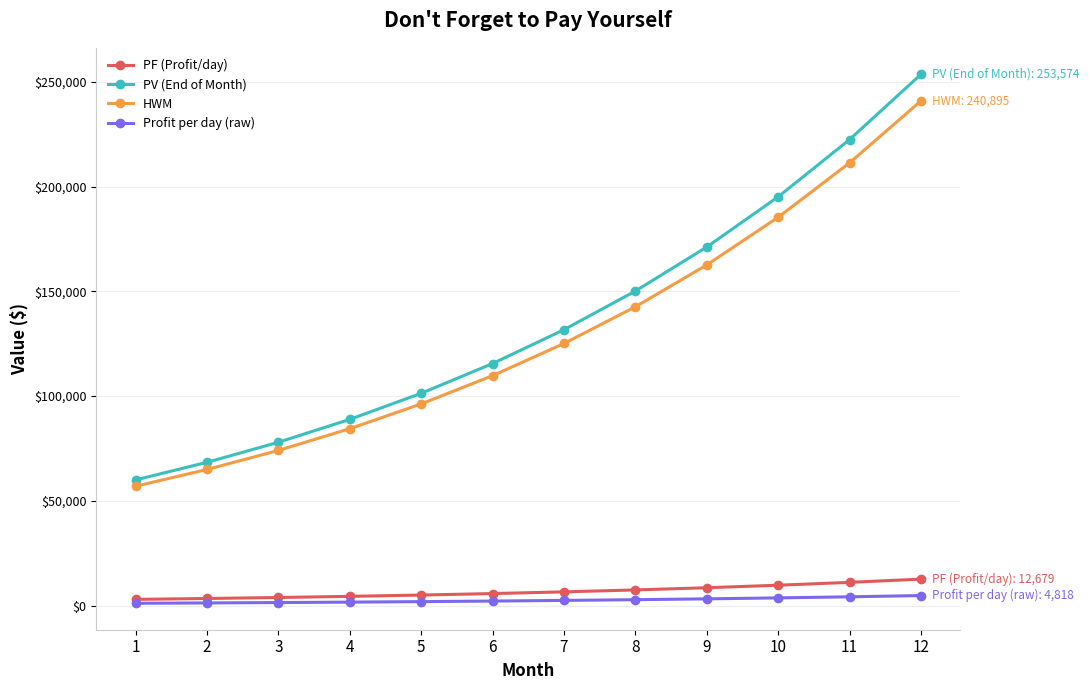

True or false: HWM has more than 1 interior local peaks.

False